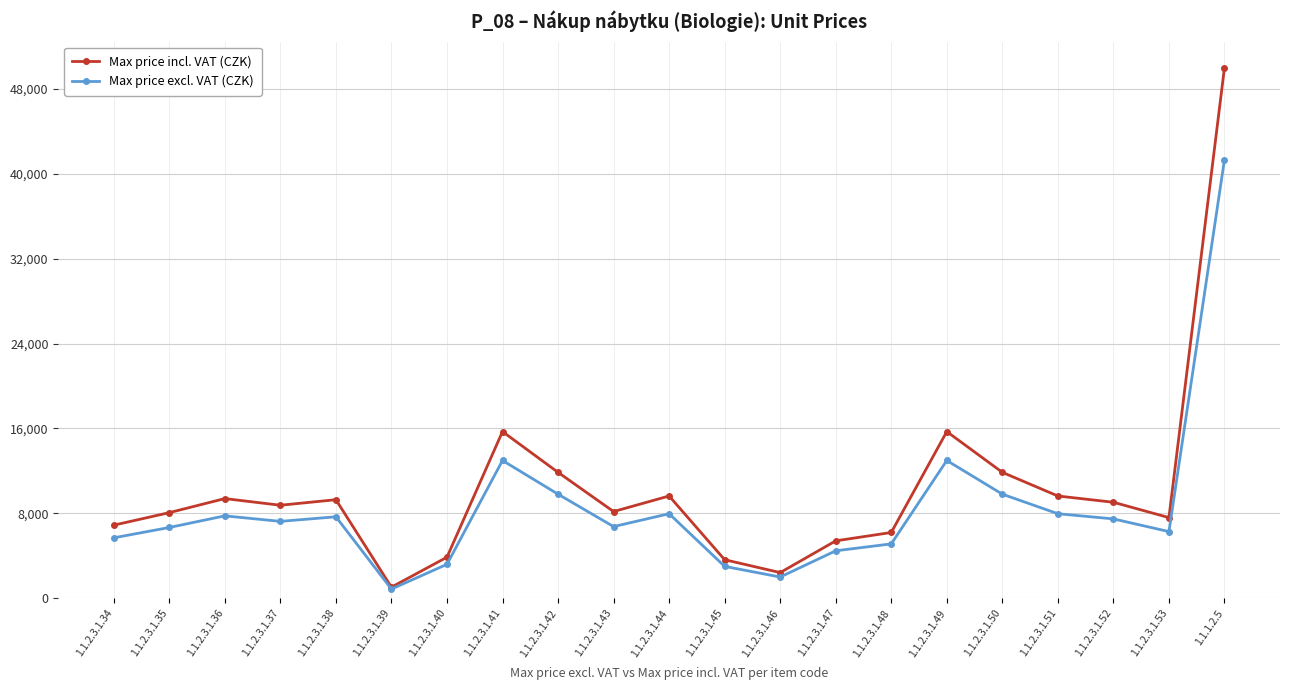

How many values in the Max price incl. VAT (CZK) series are below 8757?

10